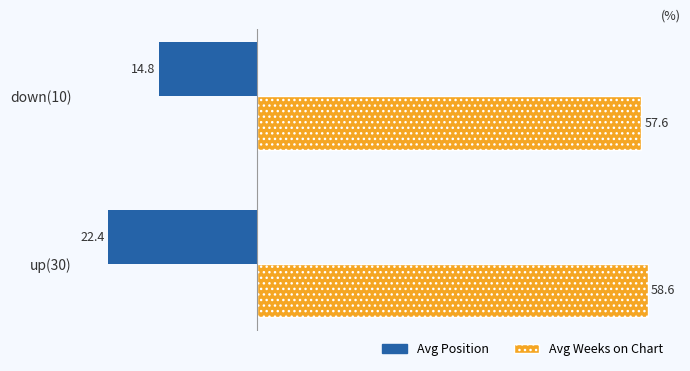

Is the value of Avg Position at down(10) greater than the value of Avg Weeks on Chart at up(30)?

No